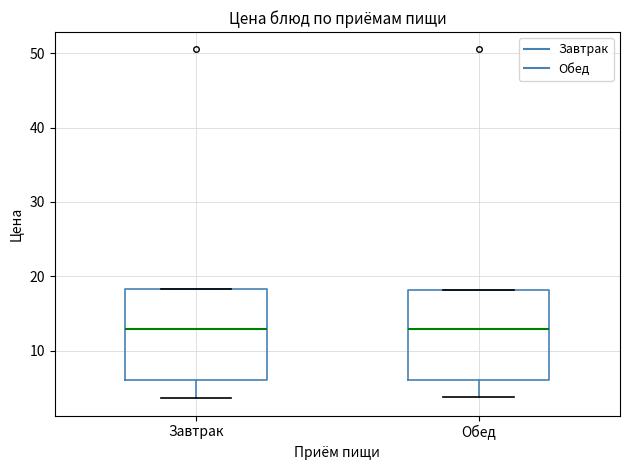

Reading left to right, transcribe this box plot: for each box, give where its median line is, the range the box spans, and where its two whiskers end, as read against the y-axis. The values are not printed on the chart, so give them approximately, as read against the axis.

Завтрак: median 13, box 6 to 18, whiskers 4 to 18
Обед: median 13, box 6 to 18, whiskers 4 to 18